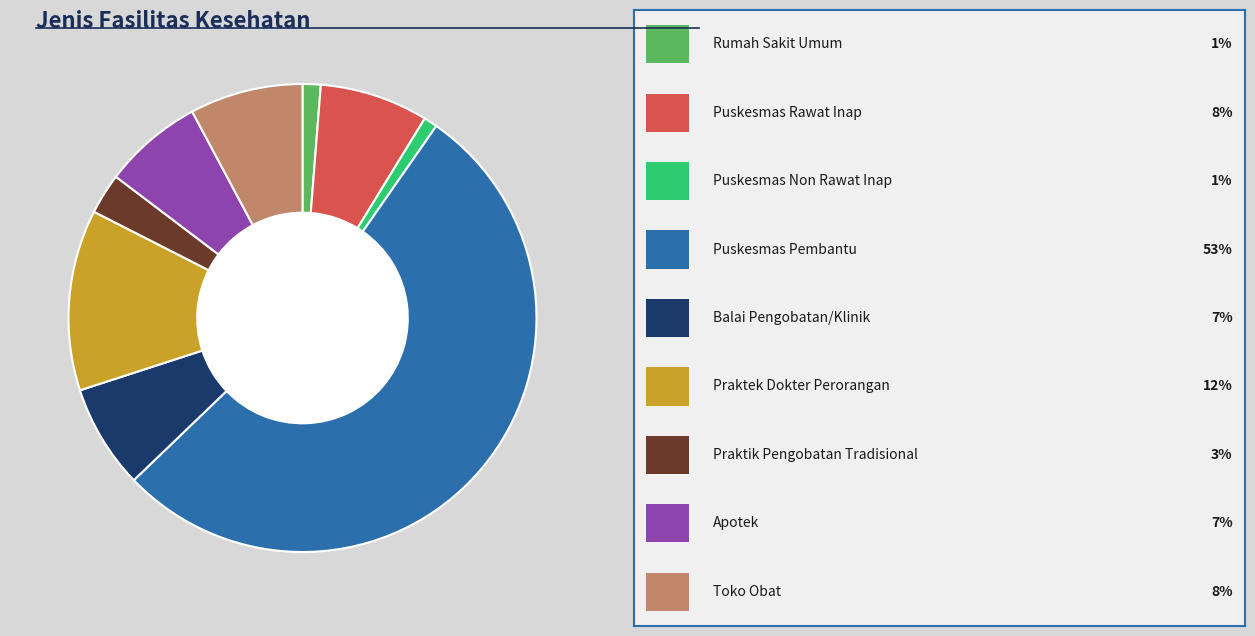

Does any single category account for the majority?

Yes